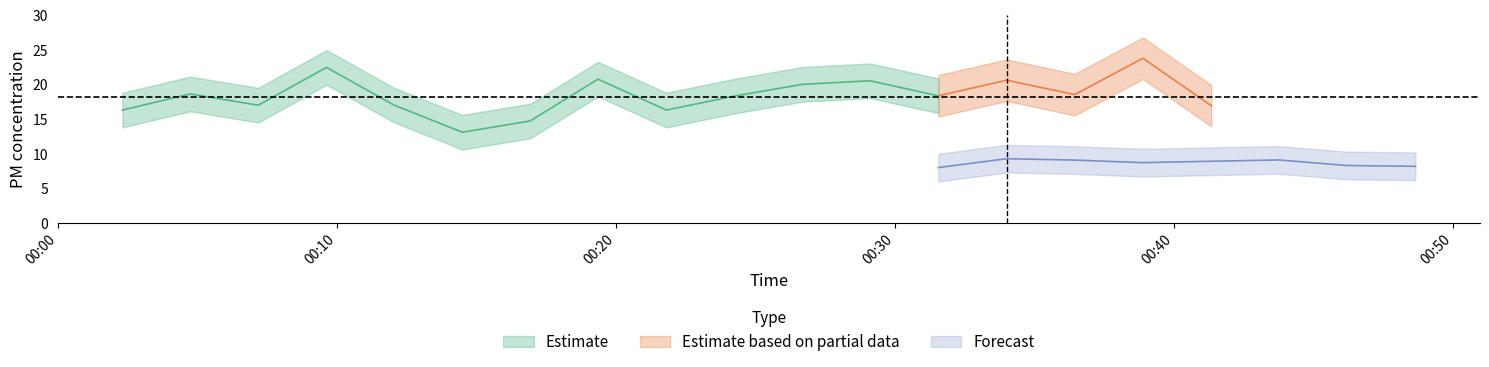

True or false: P1 and P2 intersect in this chart.

False